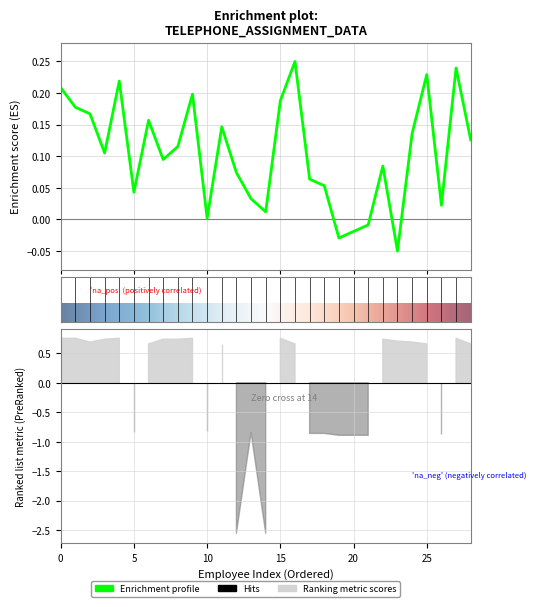

How many points are higher than both their immediate neighbors (excluding endpoints)?

8